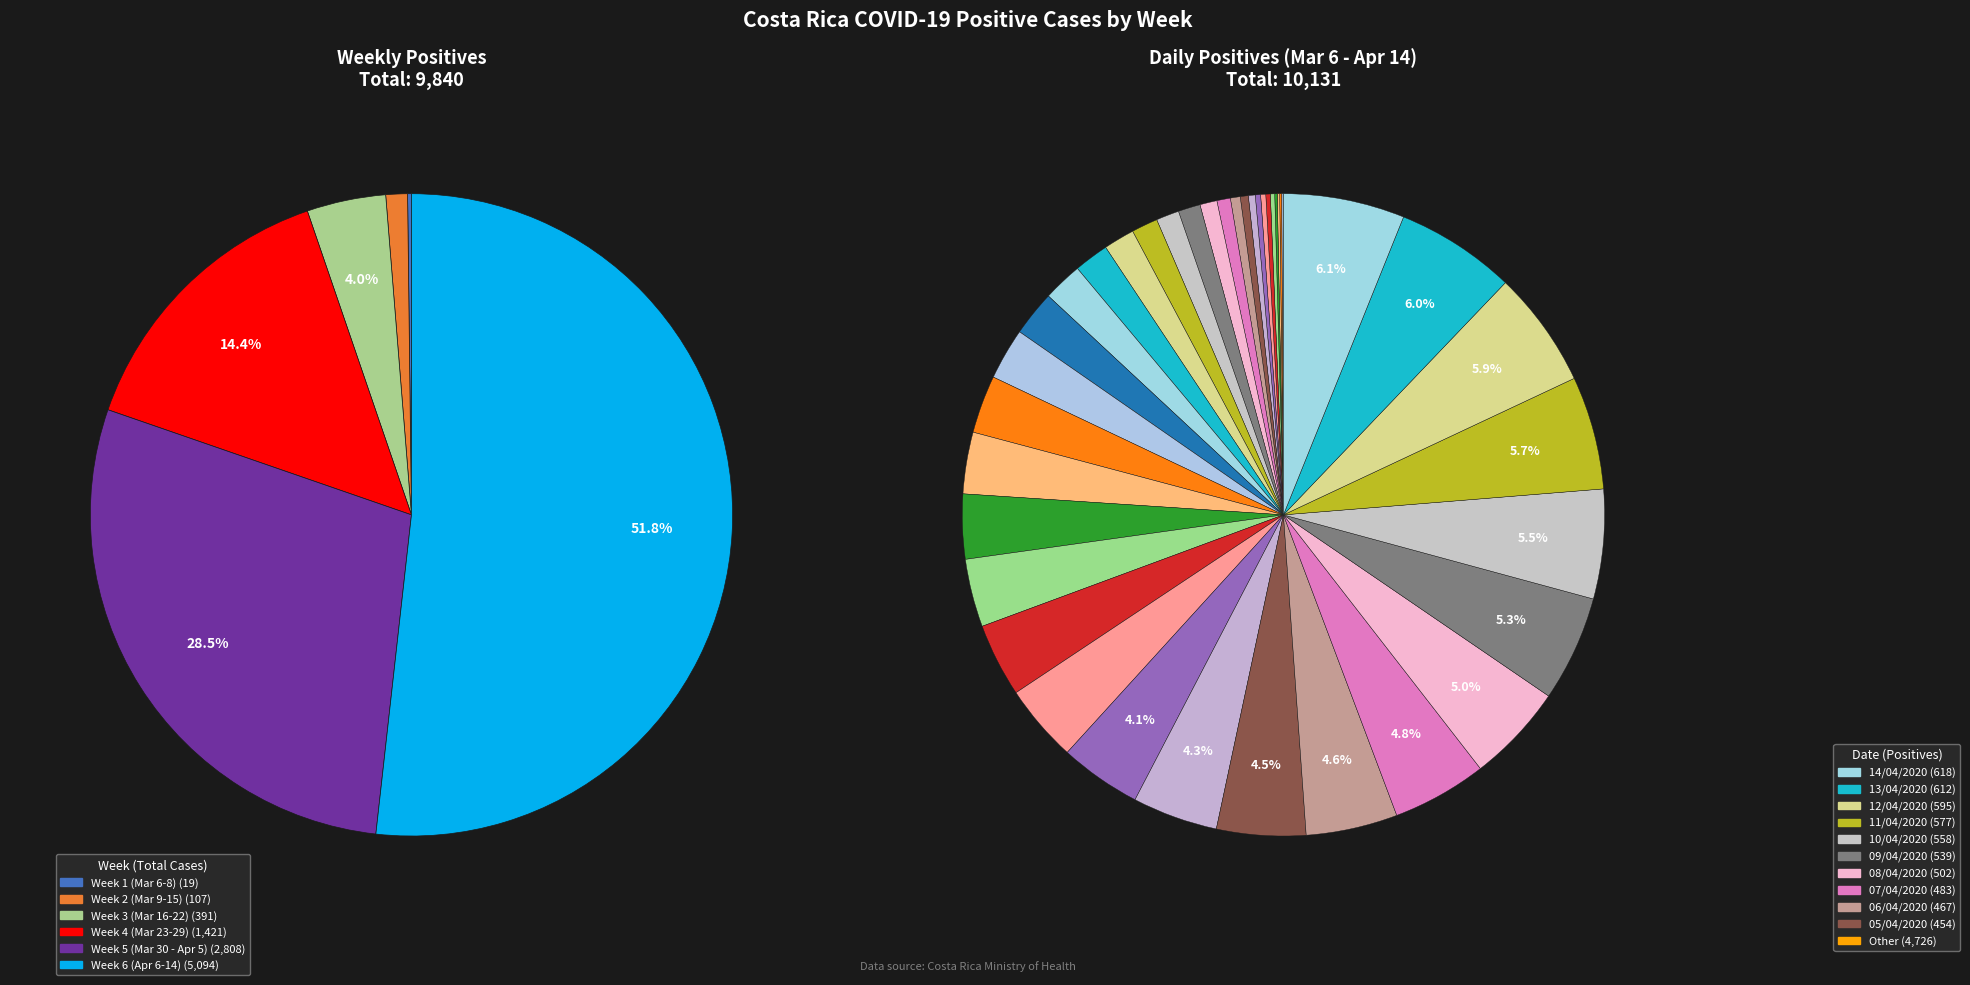

Count the number of slices in the pie.

40